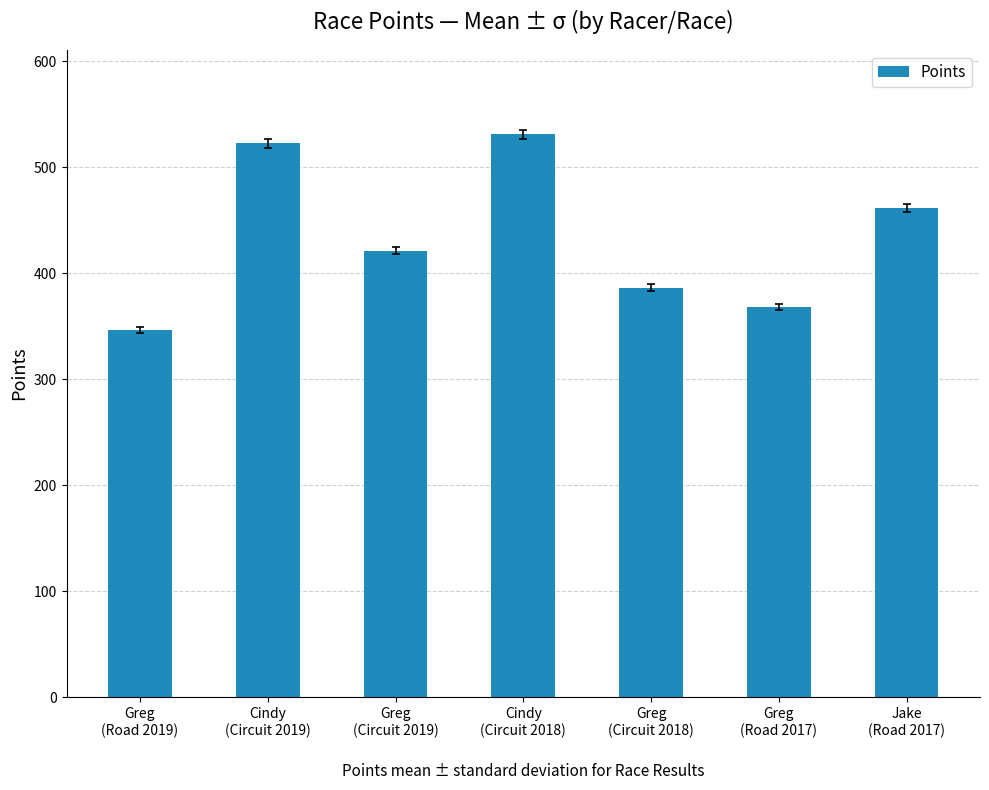

What is the sum of all values?

3038.3